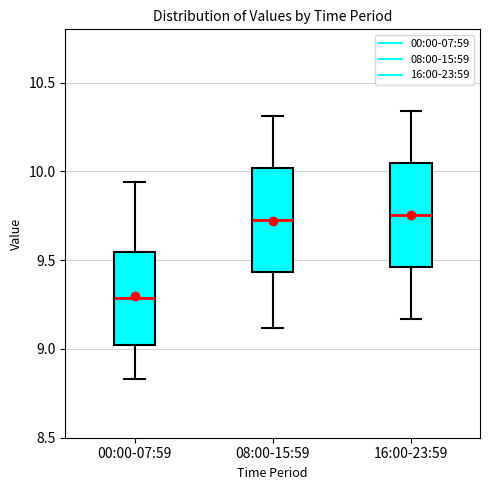

Reading left to right, transcribe this box plot: for each box, give where its median line is, the range the box spans, and where its two whiskers end, as read against the y-axis. The values are not printed on the chart, so give them approximately, as read against the axis.

00:00-07:59: median 9.30, box 9.00 to 9.55, whiskers 8.85 to 9.95
08:00-15:59: median 9.75, box 9.45 to 10.00, whiskers 9.10 to 10.30
16:00-23:59: median 9.75, box 9.45 to 10.05, whiskers 9.15 to 10.35